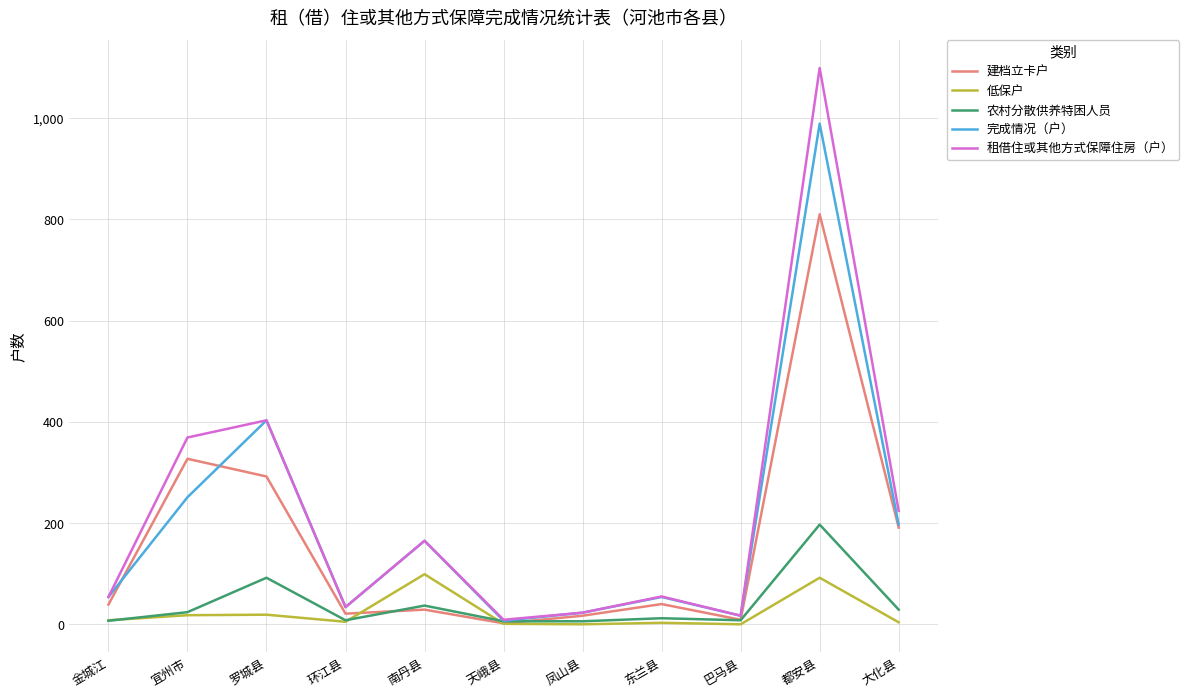

Which series has the largest range (max minus min)?

租借住或其他方式保障住房（户）